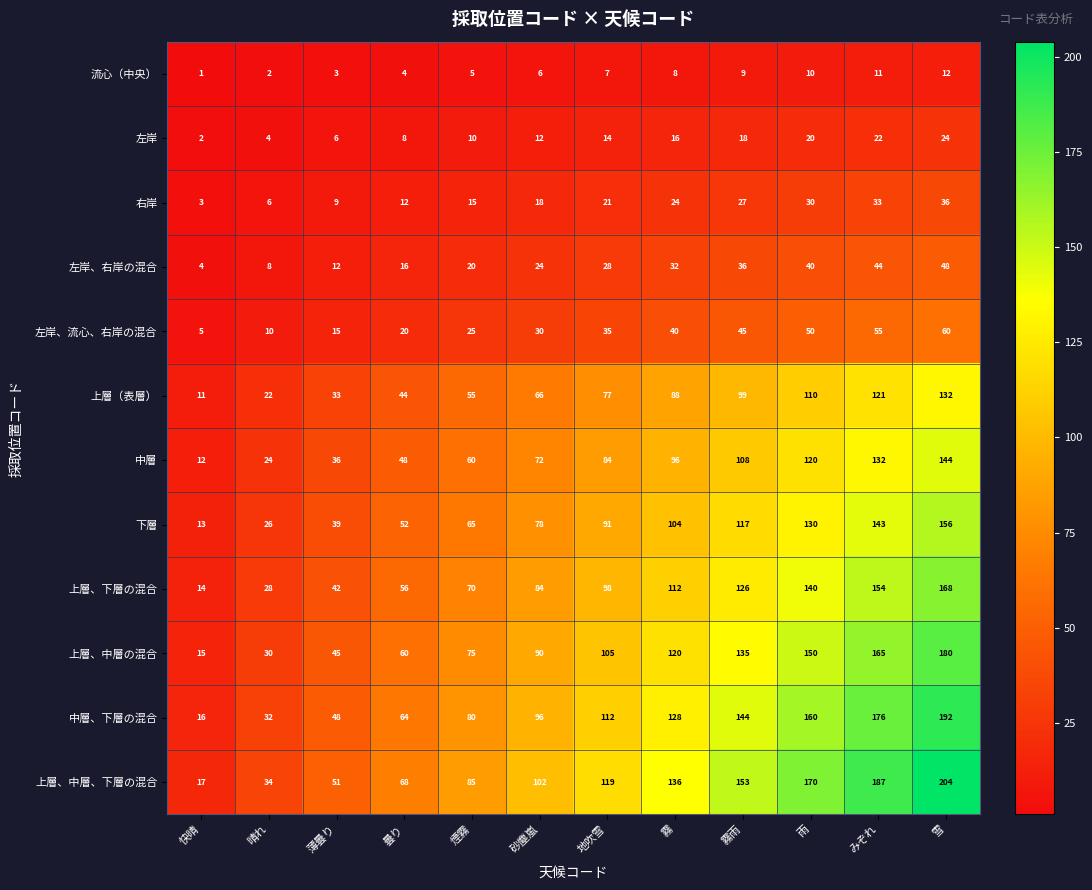

Which label corresponds to the largest value in the chart?

雪